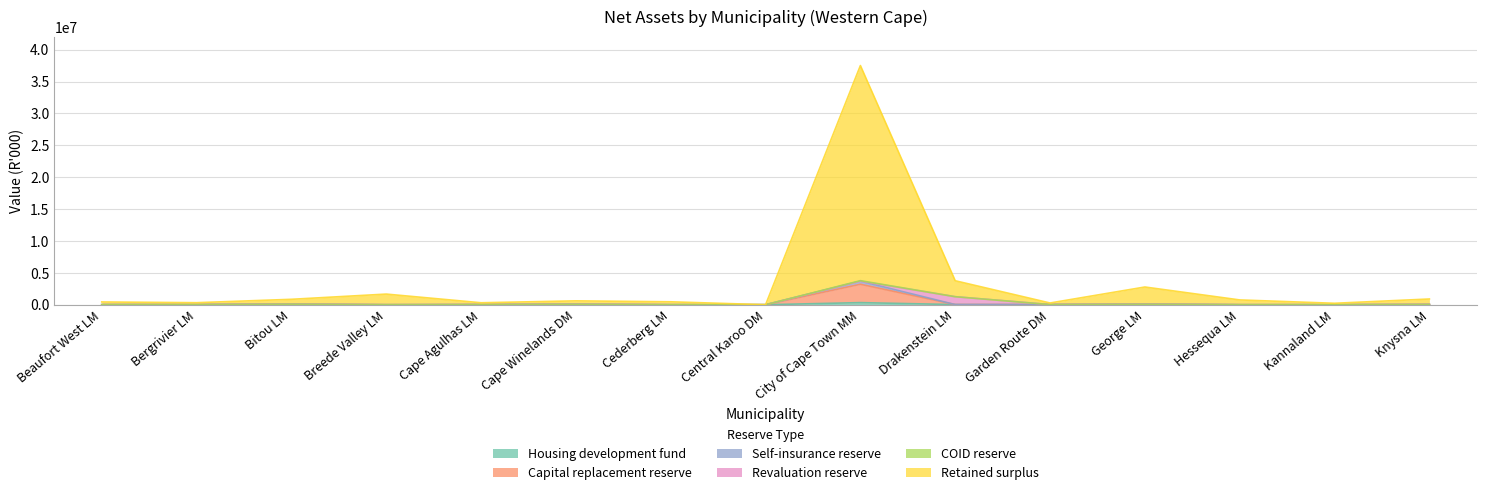

True or false: Self-insurance reserve has a value of 0 at Breede Valley LM.

True